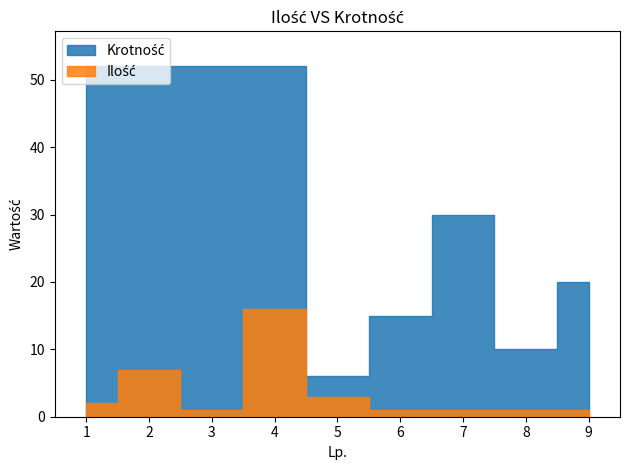

Is it true that Ilość equals 2 at 8?

False